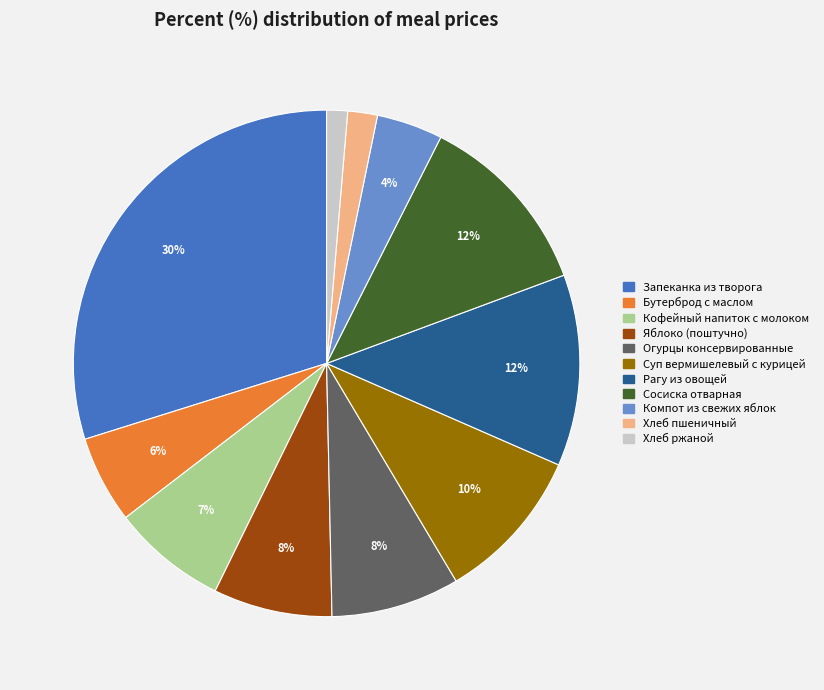

To the nearest percent, what portion does Хлеб ржаной represent?

1%